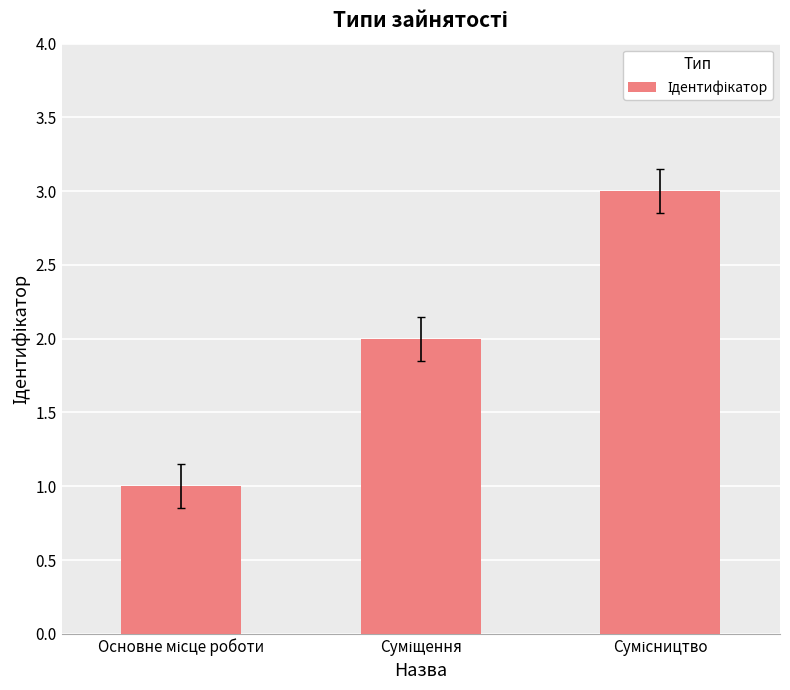

Reading left to right, extract all data points from this chart.

1	2	3